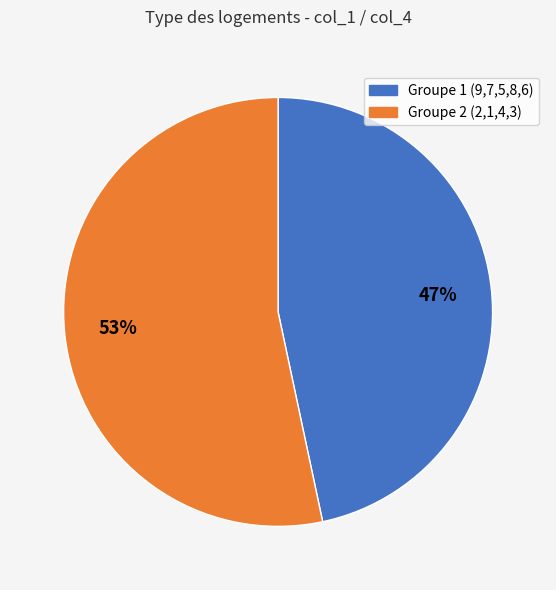

Count the number of slices in the pie.

2